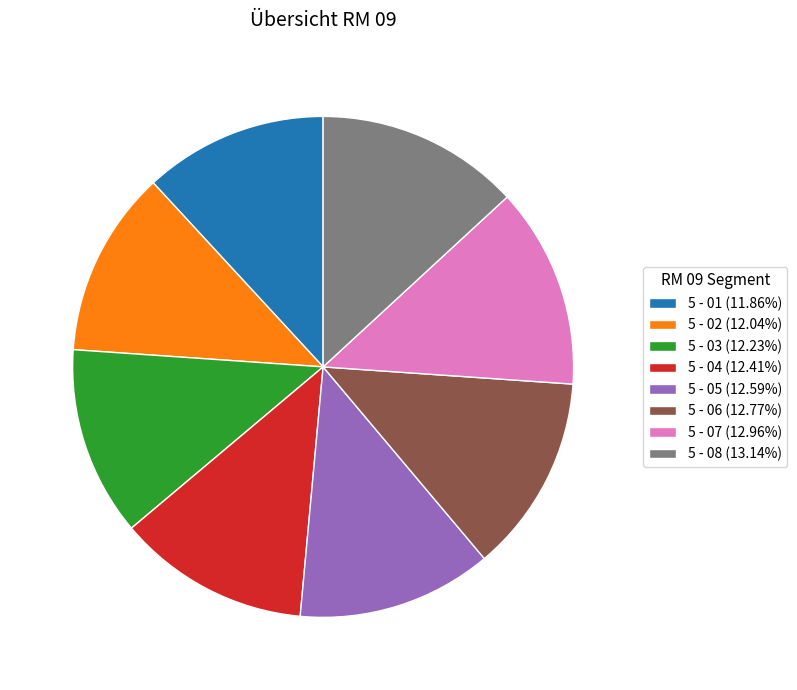

Approximately how many times larger is the value at 5 - 02 (12.04%) compared to 5 - 03 (12.23%)?

1.0